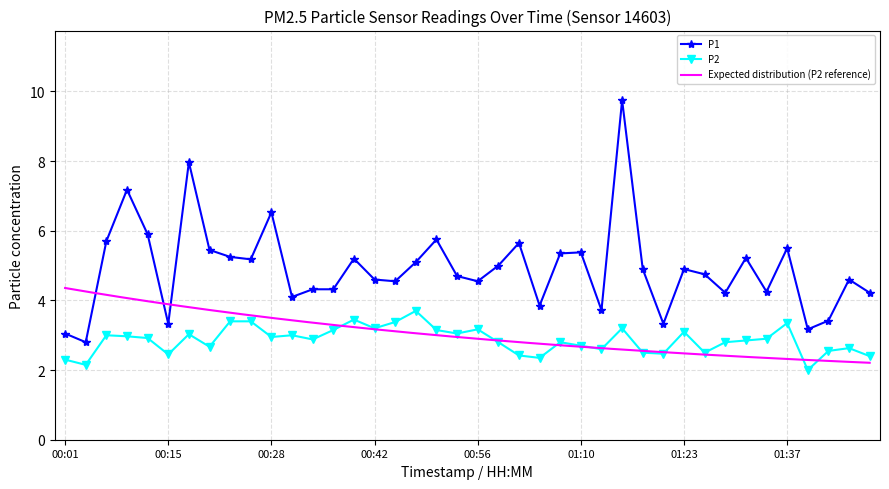

Reading left to right, list all the values displayed in this chart.

P1: 3.0	2.8	5.7	7.2	5.9	3.3	8.0	5.5	5.2	5.2	6.5	4.1	4.3	4.3	5.2	4.6	4.5	5.1	5.8	4.7	4.5	5.0	5.7	3.9	5.3	5.4	3.7	9.8	4.9	3.3	4.9	4.8	4.2	5.2	4.2	5.5	3.2	3.4	4.6	4.2
P2: 2.3	2.1	3.0	3.0	2.9	2.5	3.0	2.7	3.4	3.4	3.0	3.0	2.9	3.1	3.5	3.2	3.4	3.7	3.1	3.0	3.2	2.8	2.4	2.4	2.8	2.7	2.6	3.2	2.5	2.5	3.1	2.5	2.8	2.9	2.9	3.4	2.0	2.5	2.6	2.4